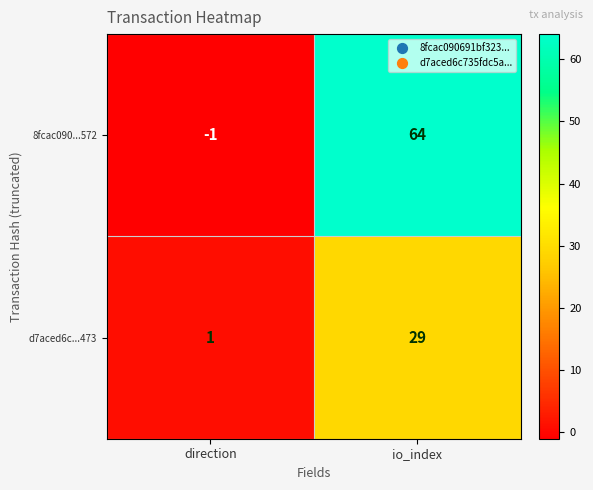

What is the difference between the maximum and minimum values in the d7aced6c...473 series?

28